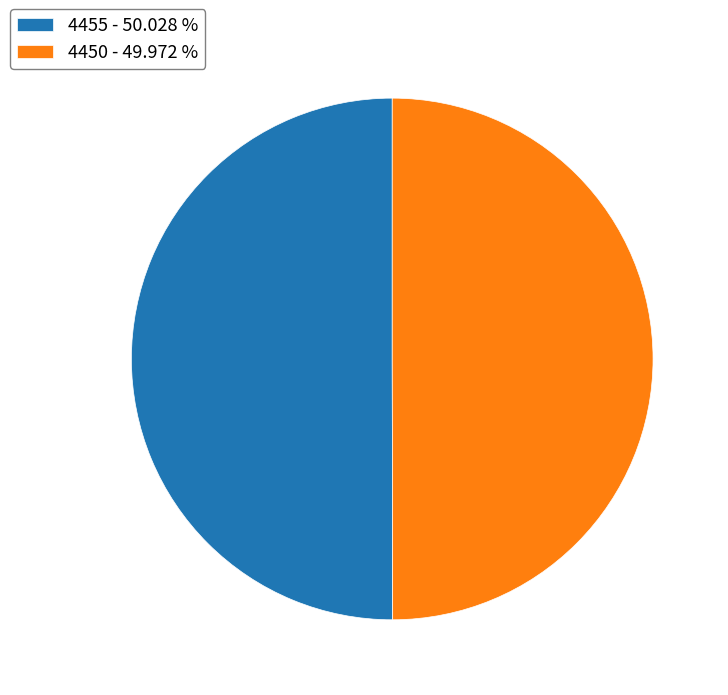

What is the ratio of the value at 4450 - 49.972 % to the value at 4455 - 50.028 %?

1.0